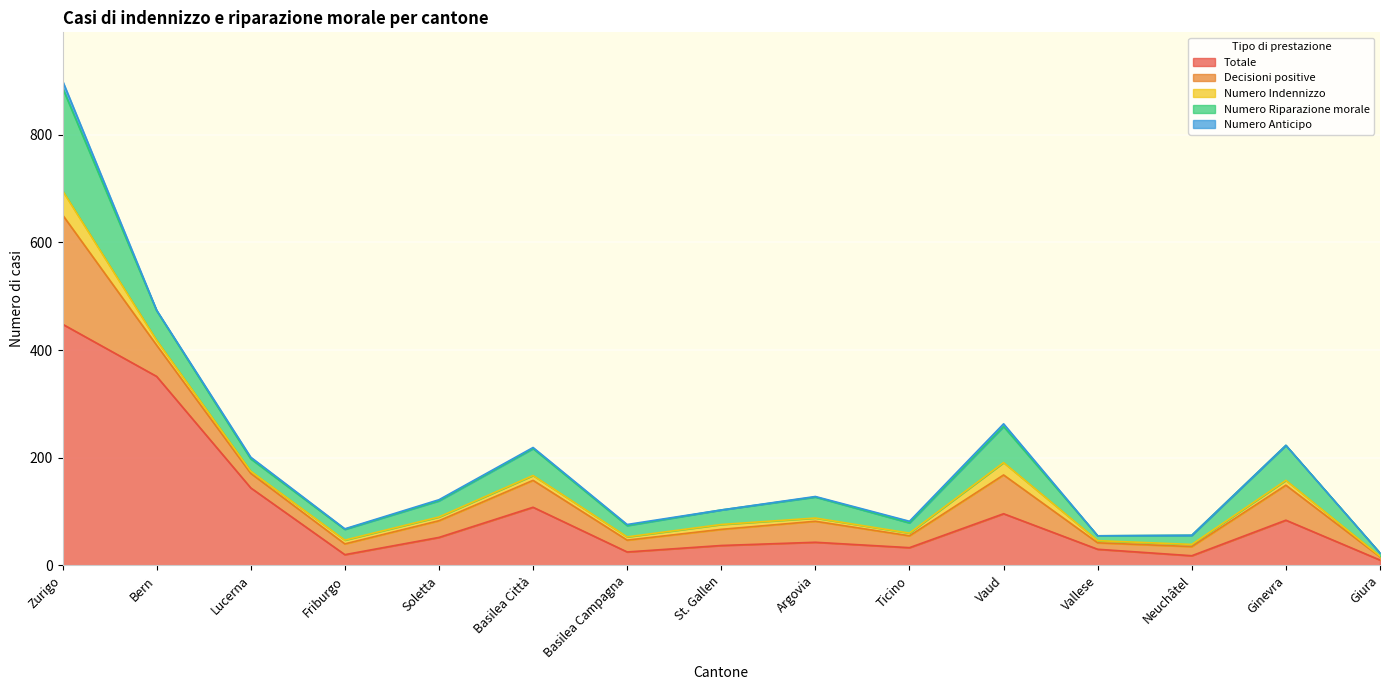

Is it true that Decisioni positive equals 39 at Argovia?

True